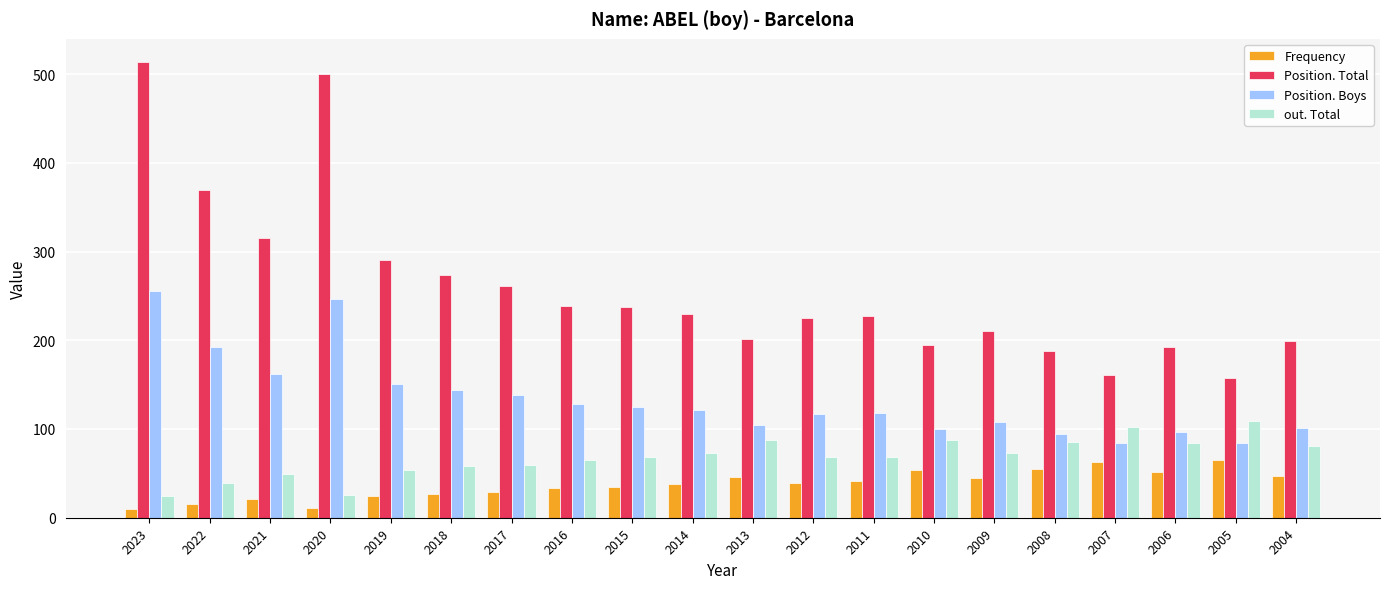

List the series in order of their peak value, lowest first.

Frequency, out. Total, Position. Boys, Position. Total